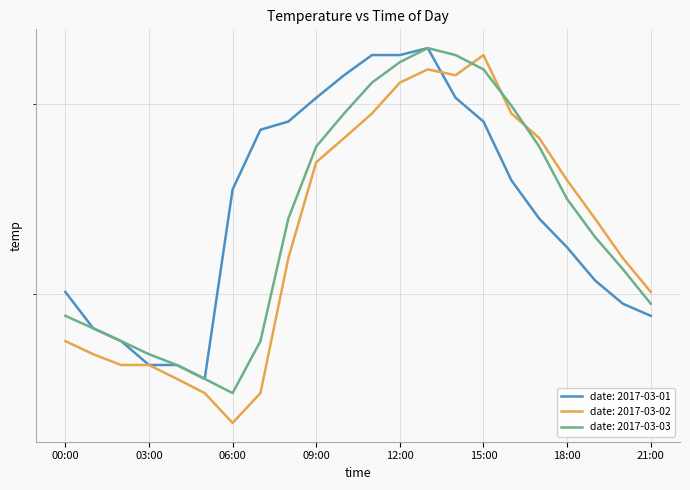

Is it true that 2017-03-03 equals 47.4 at 13:00?

False